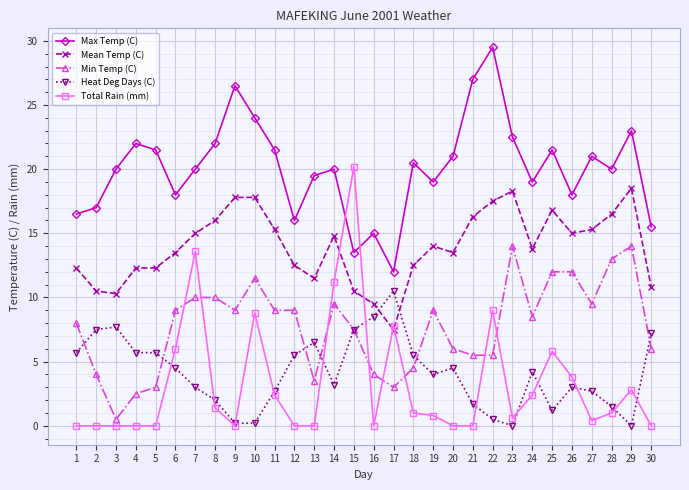

What is the approximate value of Mean Temp (C) at 28?

16.5